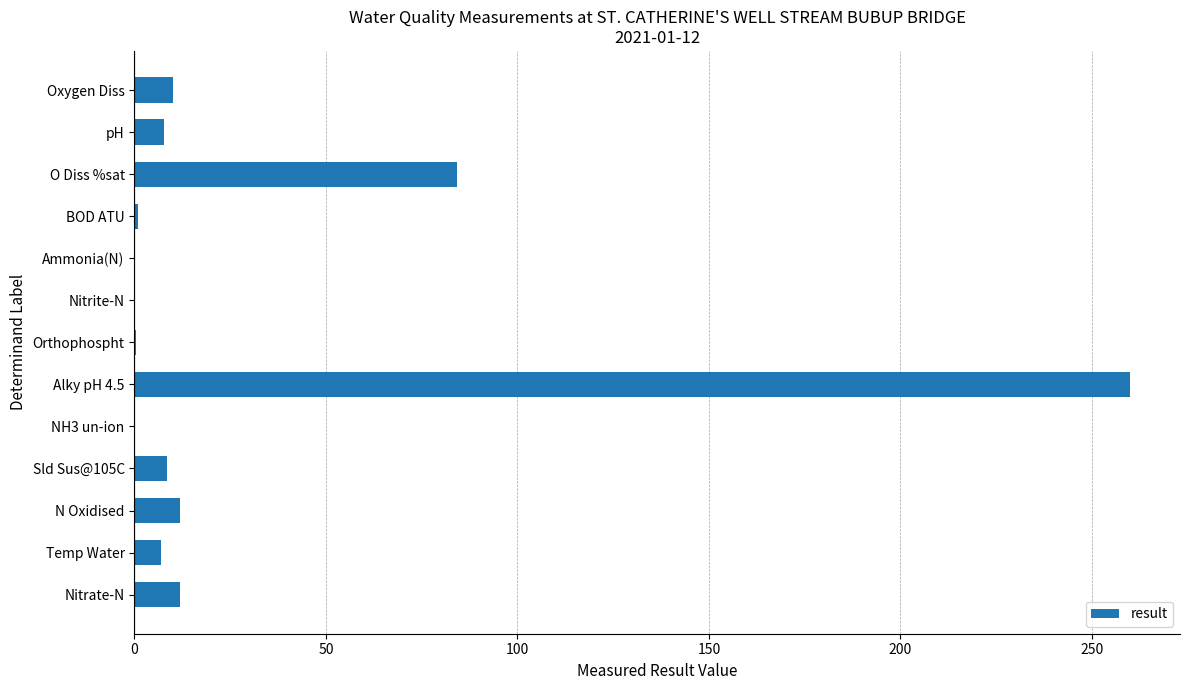

What value does the data have at Temp Water?

6.9